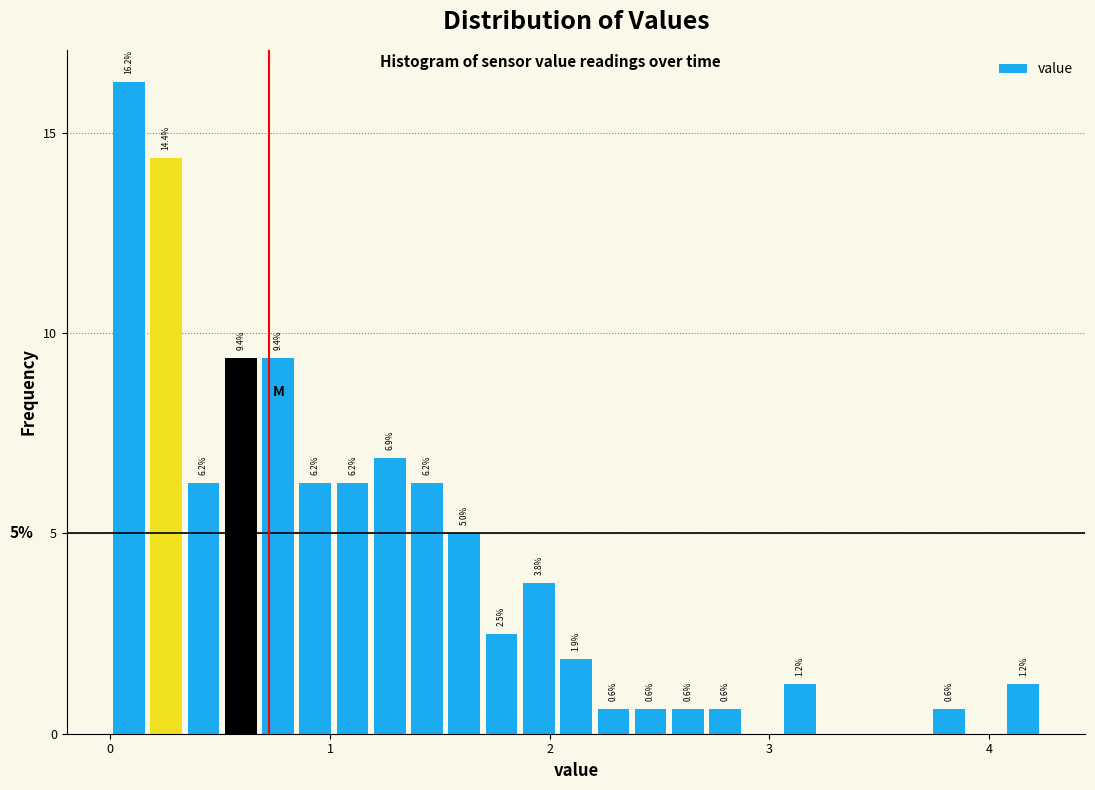

Around what value on the x-axis is the tallest bar? Give the approximate position of its centre, as read against the axis.

0.1